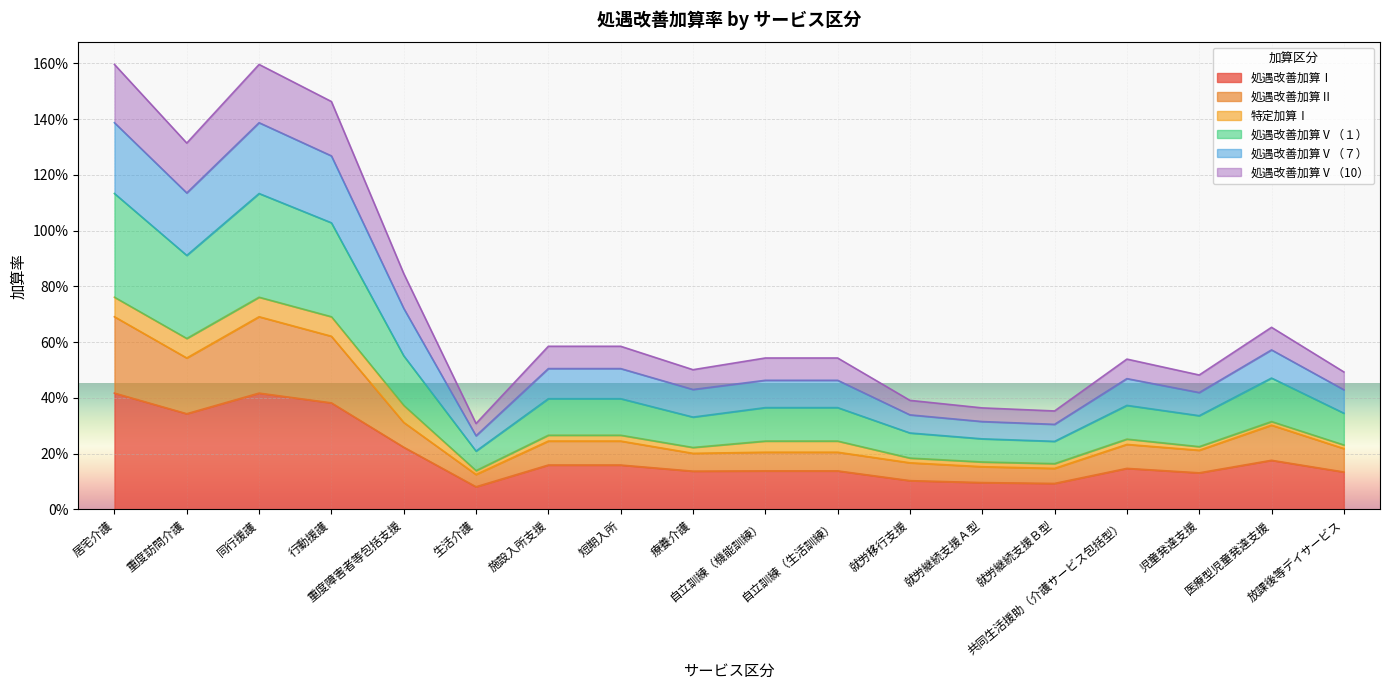

Does the chart display data point markers on the line(s)?

No